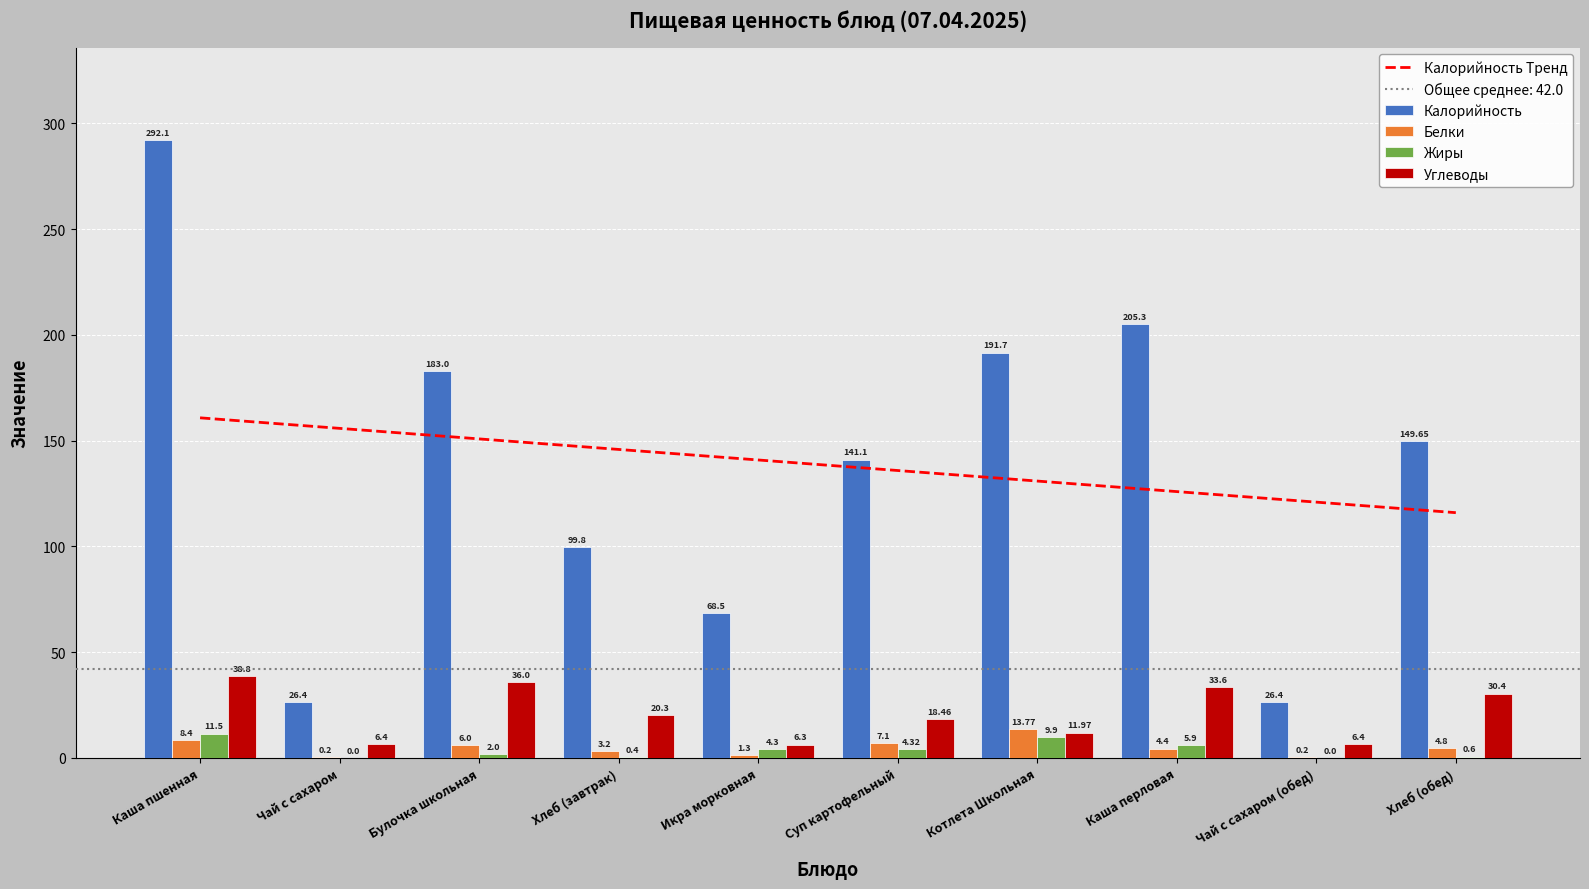

What is the sum of the Калорийность values at Каша перловая and Каша пшенная?

497.4